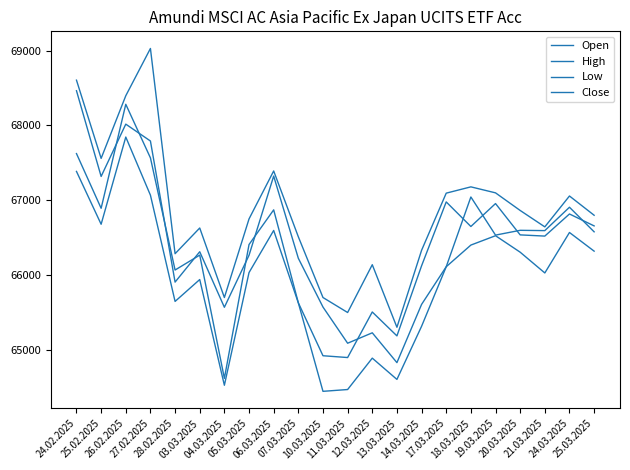

How many lines are shown in the chart?

4